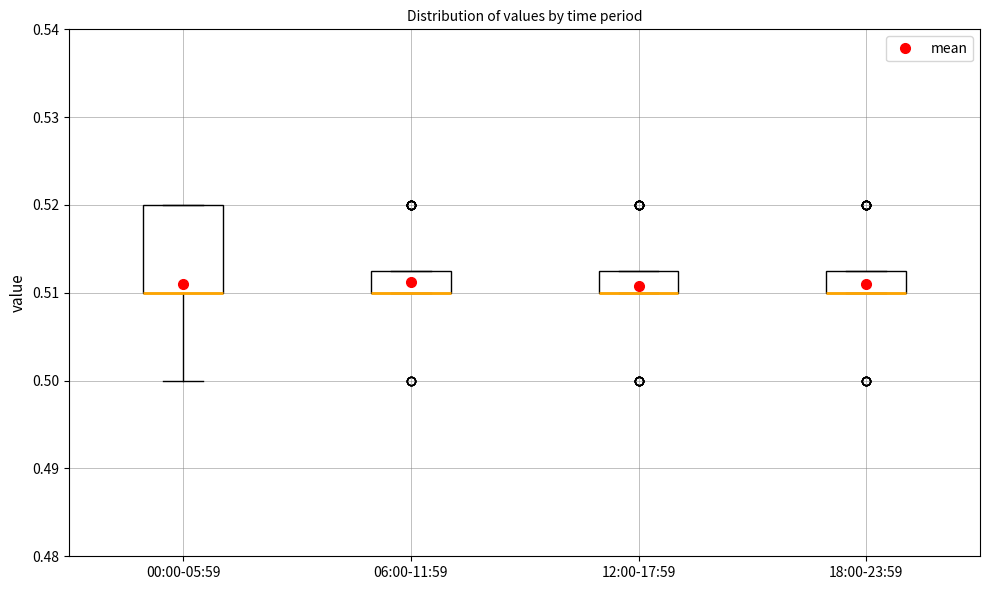

Reading left to right, transcribe this box plot: for each box, give where its median line is, the range the box spans, and where its two whiskers end, as read against the y-axis. The values are not printed on the chart, so give them approximately, as read against the axis.

00:00-05:59: median 0.510 (drawn on the box's lower edge), box 0.510 to 0.520, whiskers 0.500 to 0.520
06:00-11:59: median 0.510 (drawn on the box's lower edge), box 0.510 to 0.513, whiskers 0.510 to 0.513
12:00-17:59: median 0.510 (drawn on the box's lower edge), box 0.510 to 0.513, whiskers 0.510 to 0.513
18:00-23:59: median 0.510 (drawn on the box's lower edge), box 0.510 to 0.513, whiskers 0.510 to 0.513